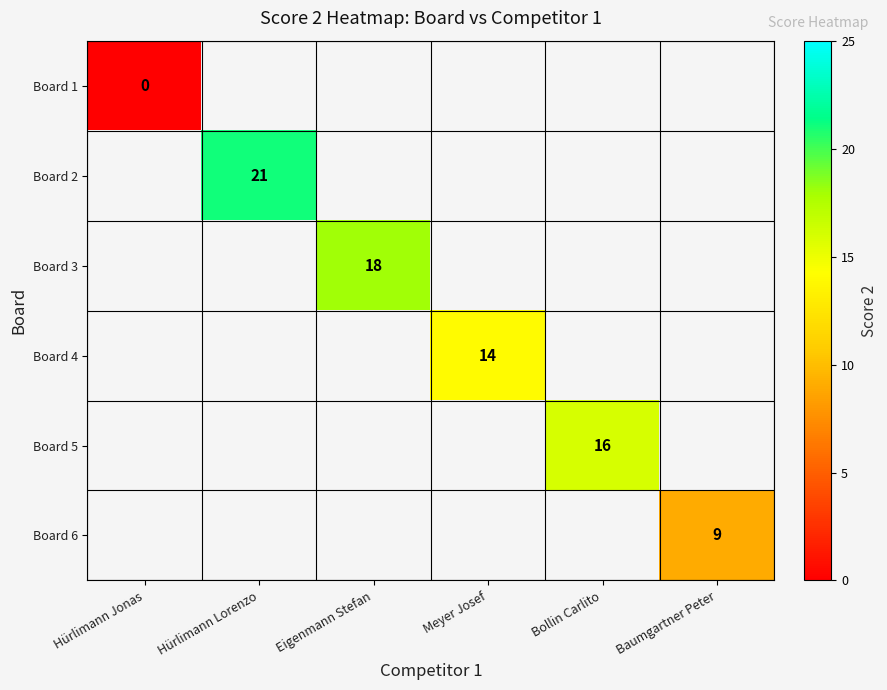

True or false: Board 4 has a value of 23 at Meyer Josef.

False